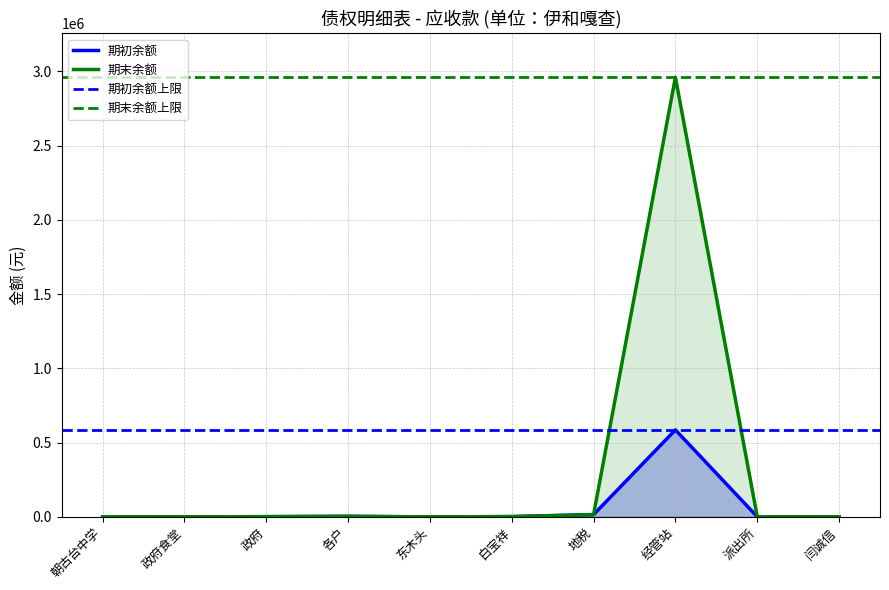

What is the sum of the 期末余额 values at 东木头 and 派出所?

1031.1